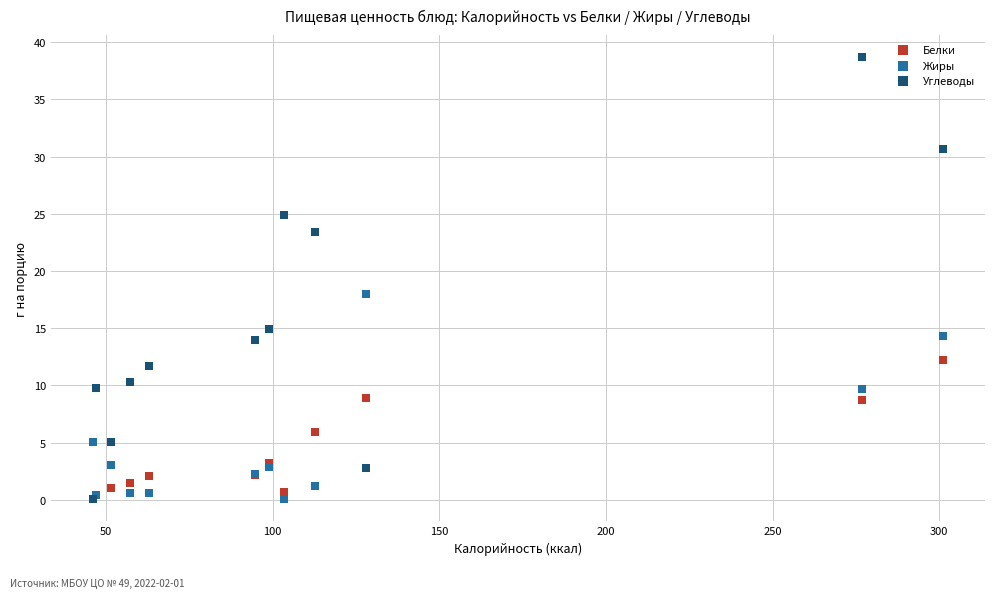

Across all series, what Y value is closest to 19?

18.0